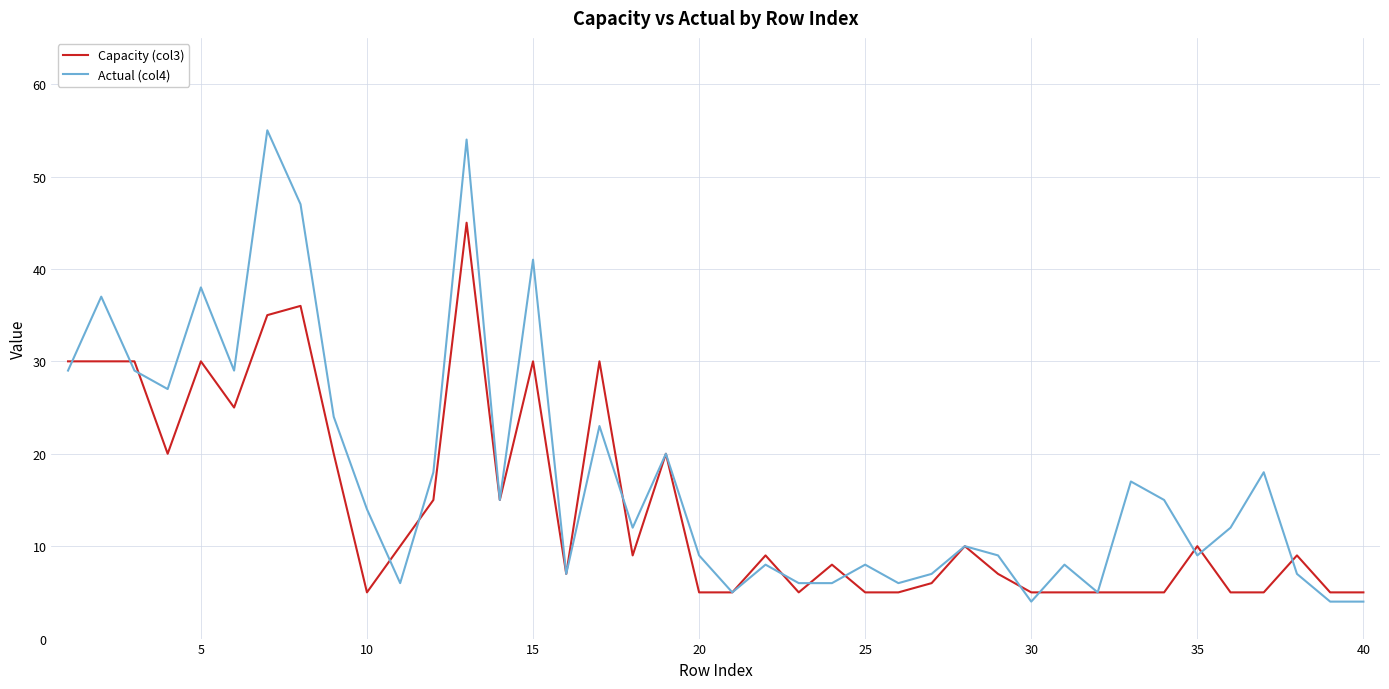

Is this an area chart (filled region under the line)?

No